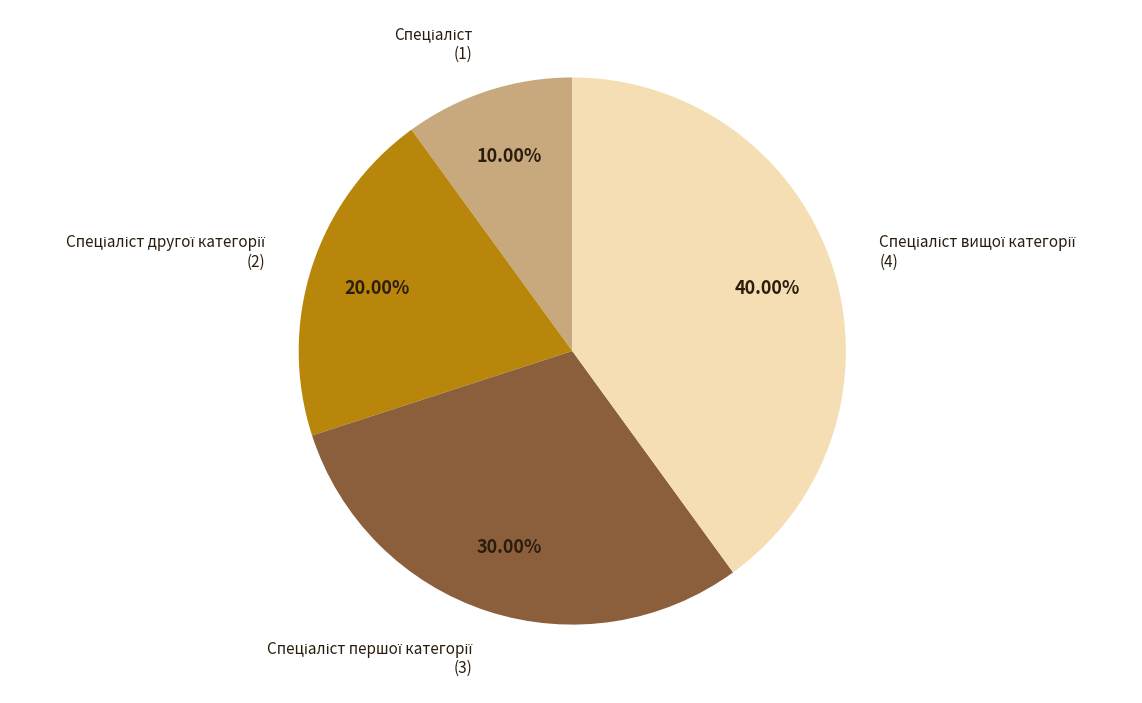

Count the number of slices in the pie.

4